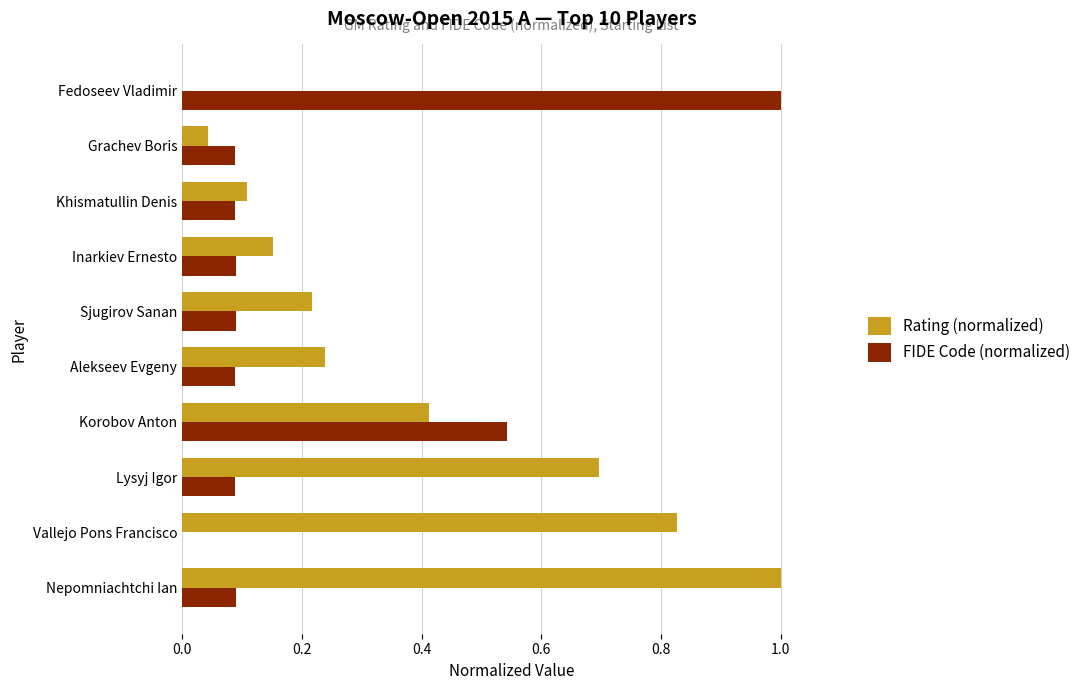

The Rating (normalized) series shows 0.0 at Fedoseev Vladimir. True or false?

True